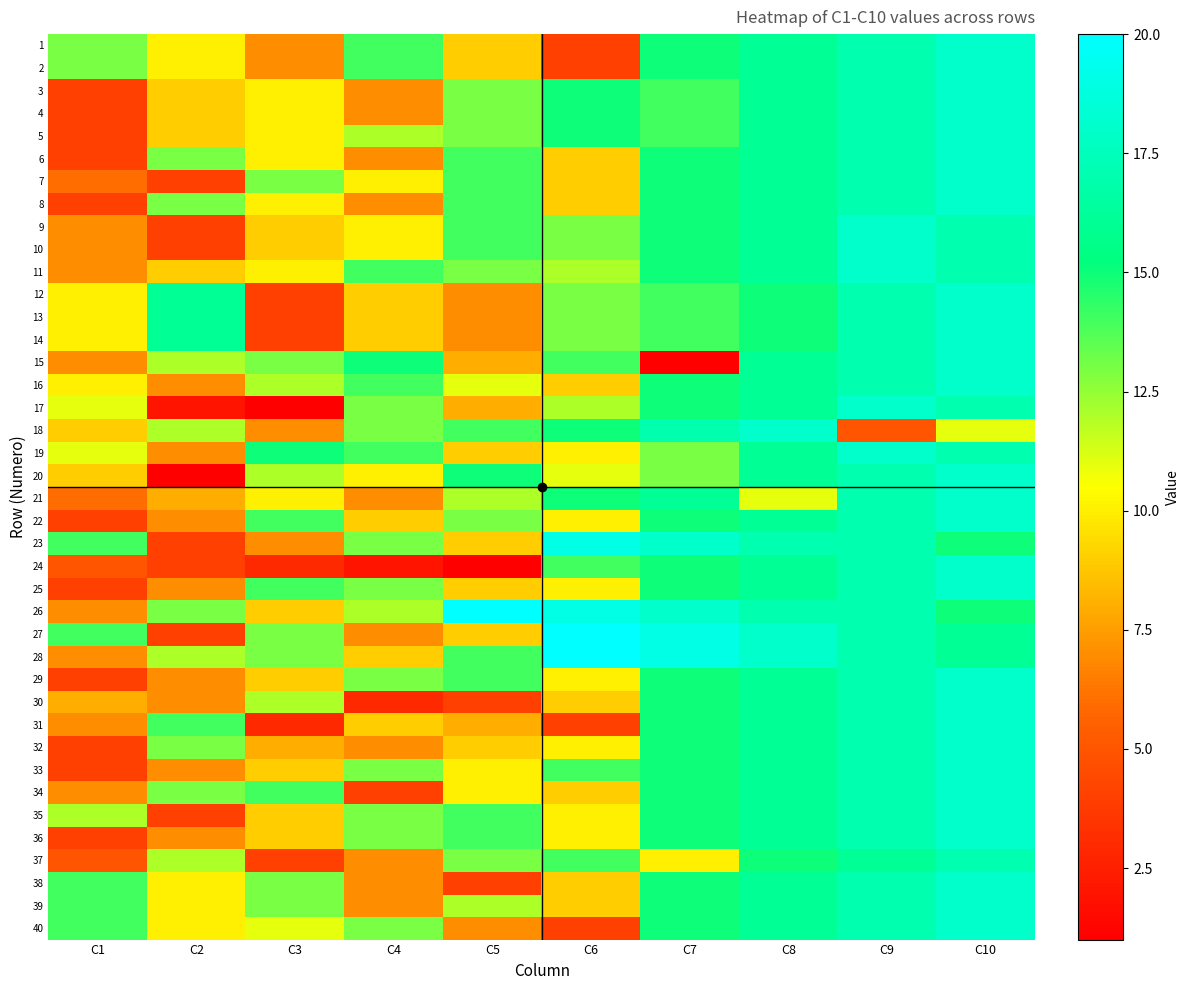

What is the spread (max minus min) of values at C4?

13